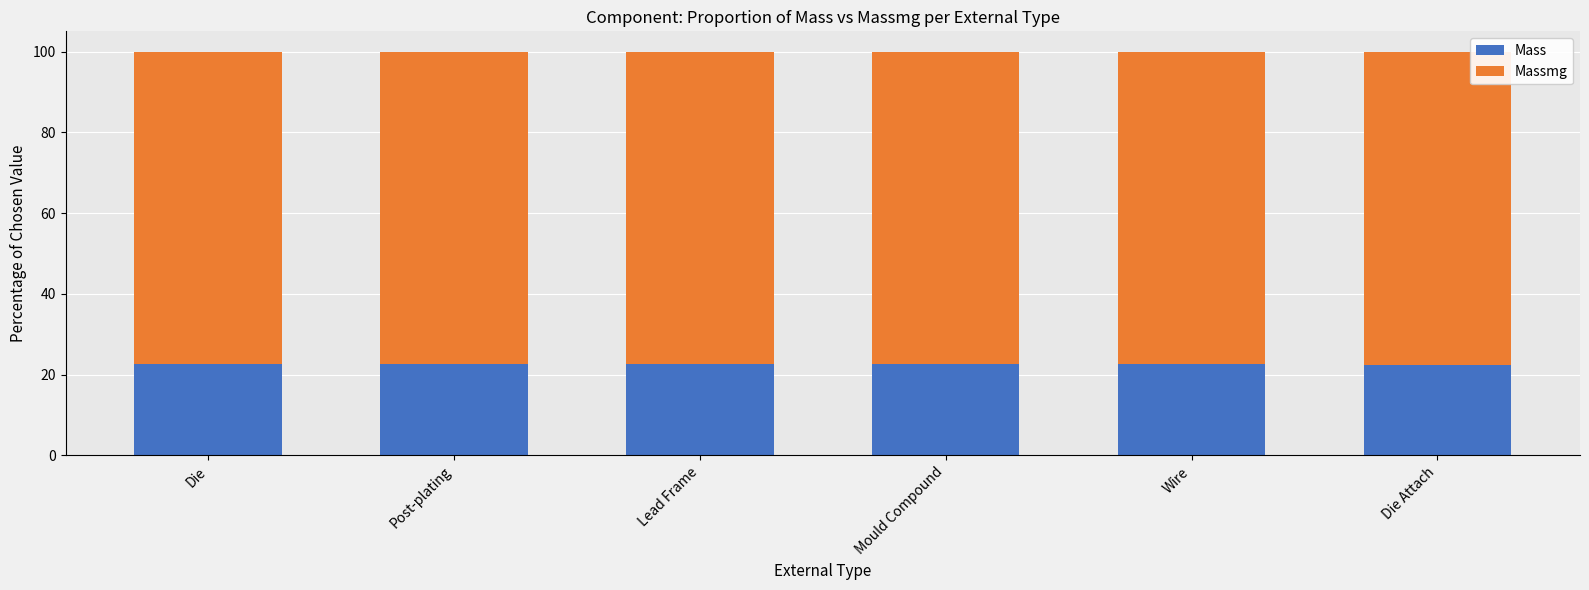

What is the difference between the maximum and minimum values in the Mass series?

0.2